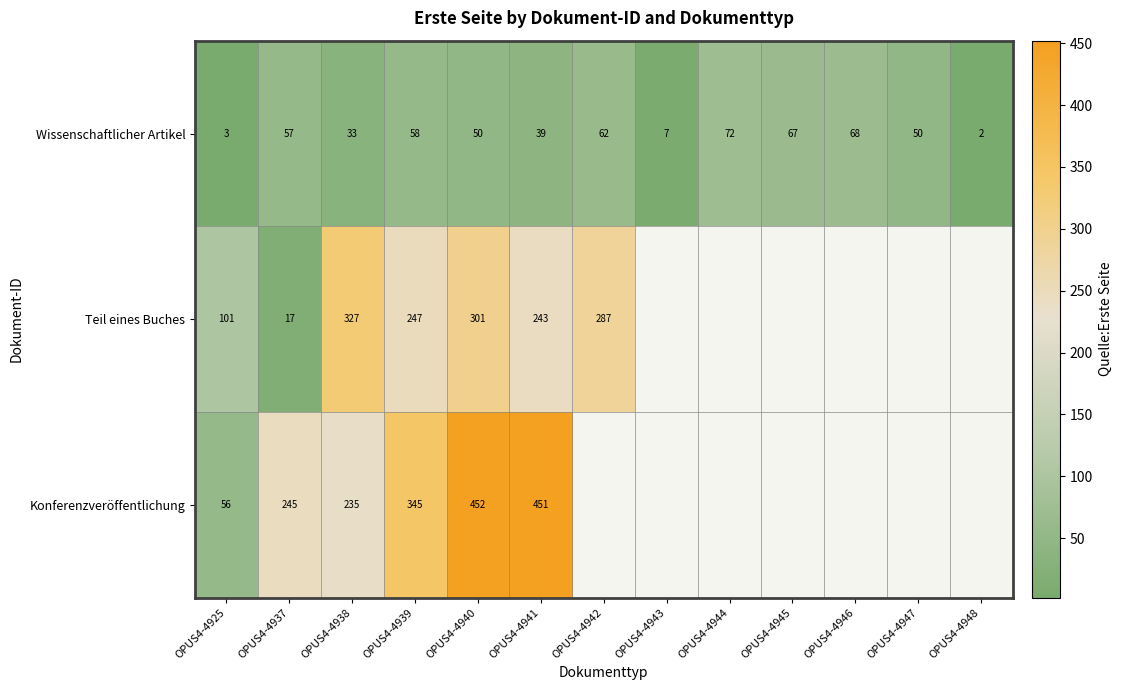

Count the number of categories in the chart.

13